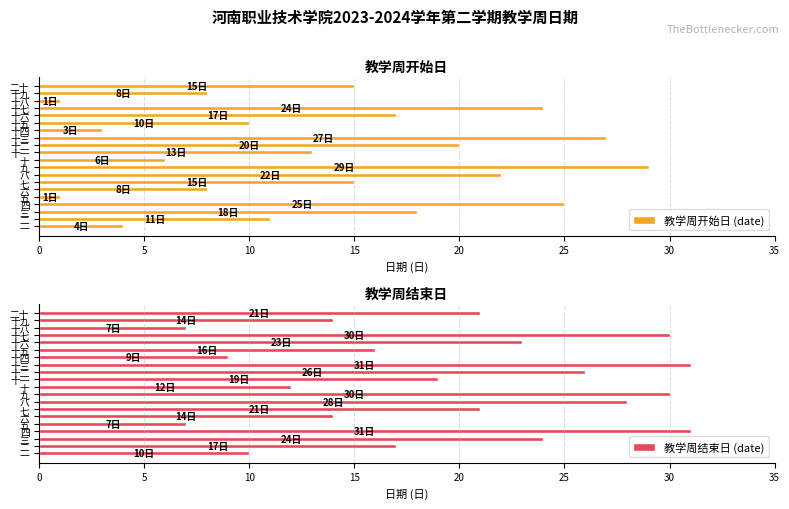

The value of 教学周开始日 (date) at 十九 is 8. True or false?

True